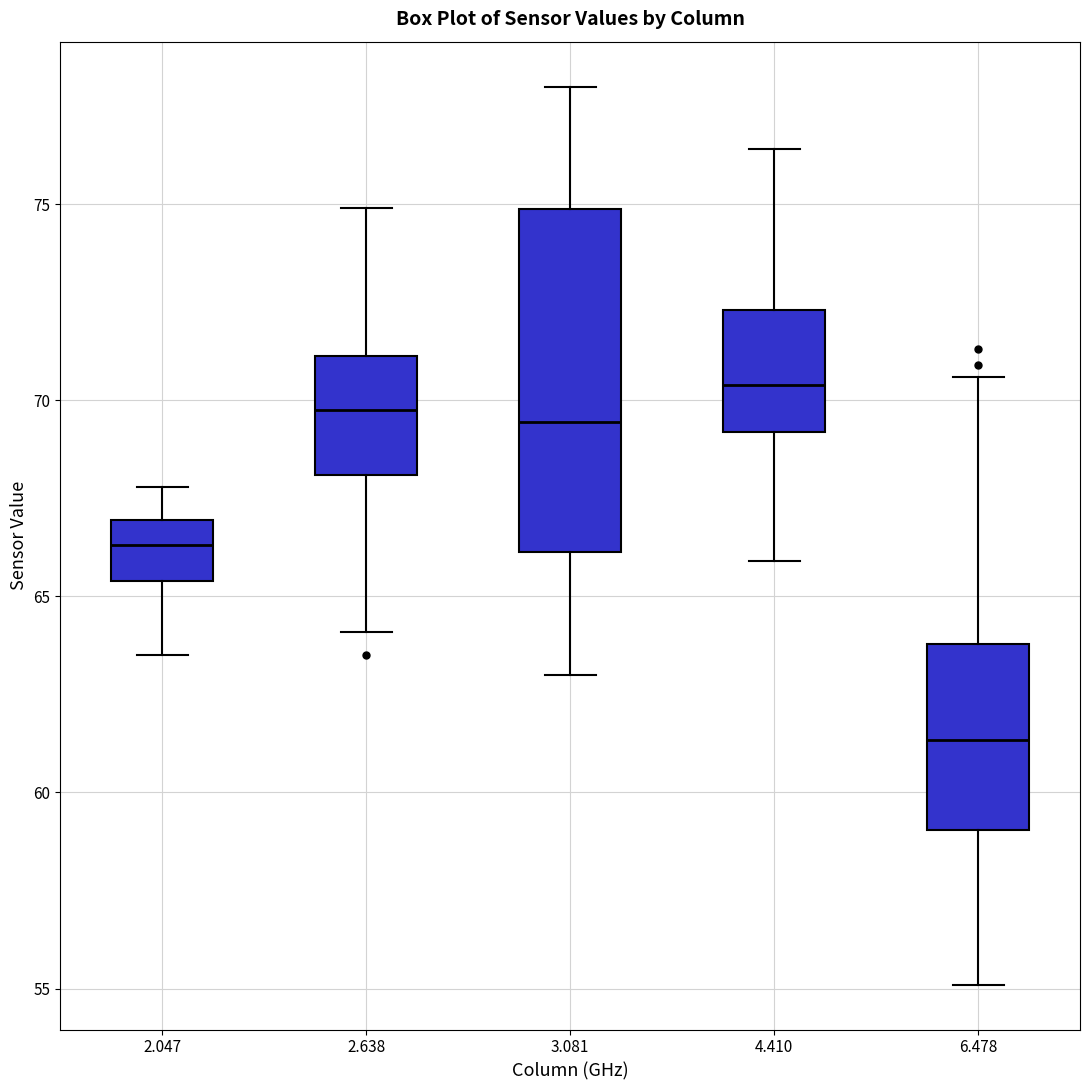

Comparing the boxes themselves (not the whiskers), which one is the tallest?

3.081